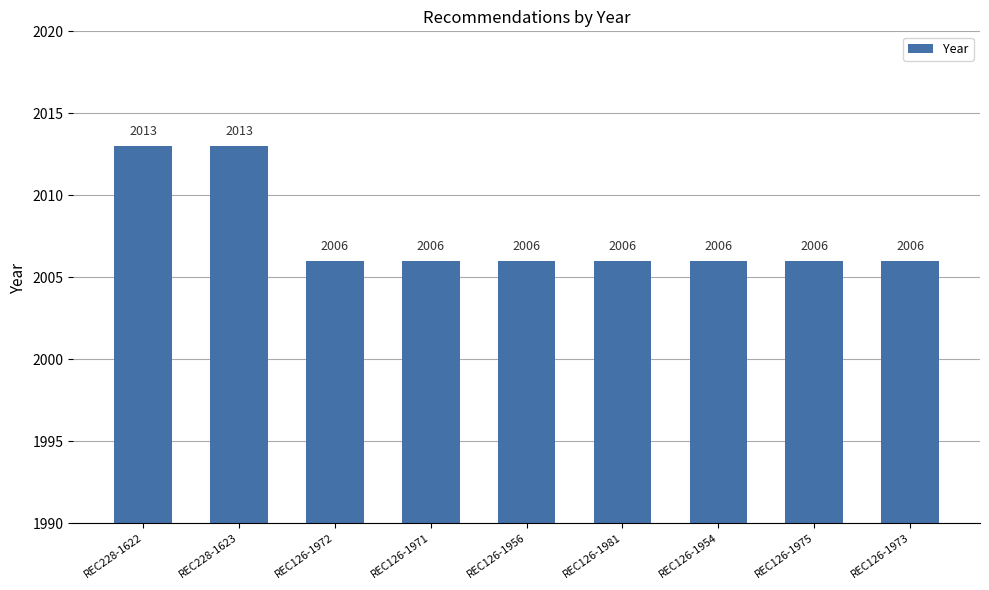

What is the minimum value shown in the chart?

2006